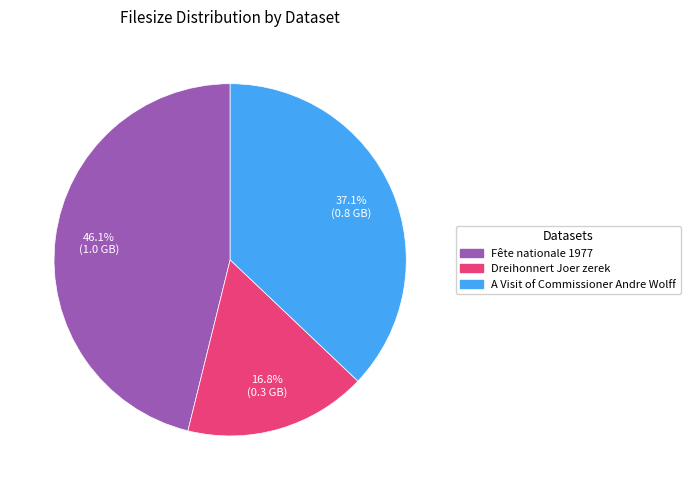

What percentage is NOT represented by Dreihonnert Joer zerek?

83.2%